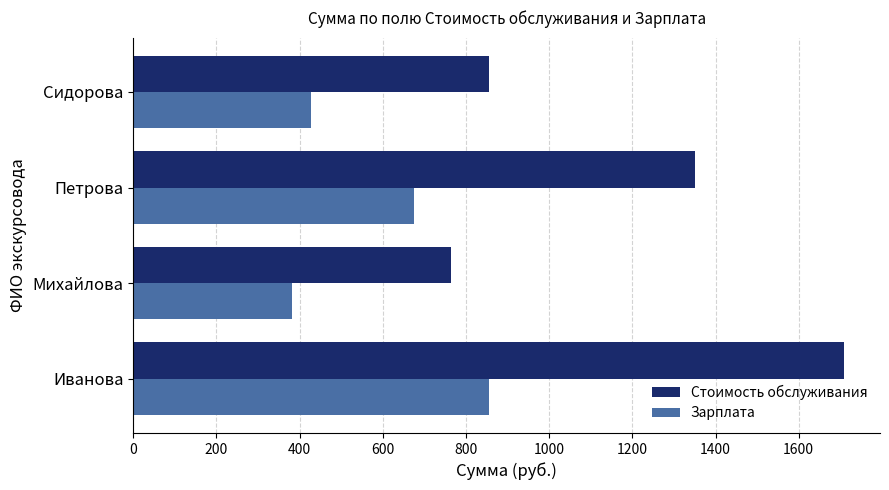

Which series has the widest spread of values?

Стоимость обслуживания